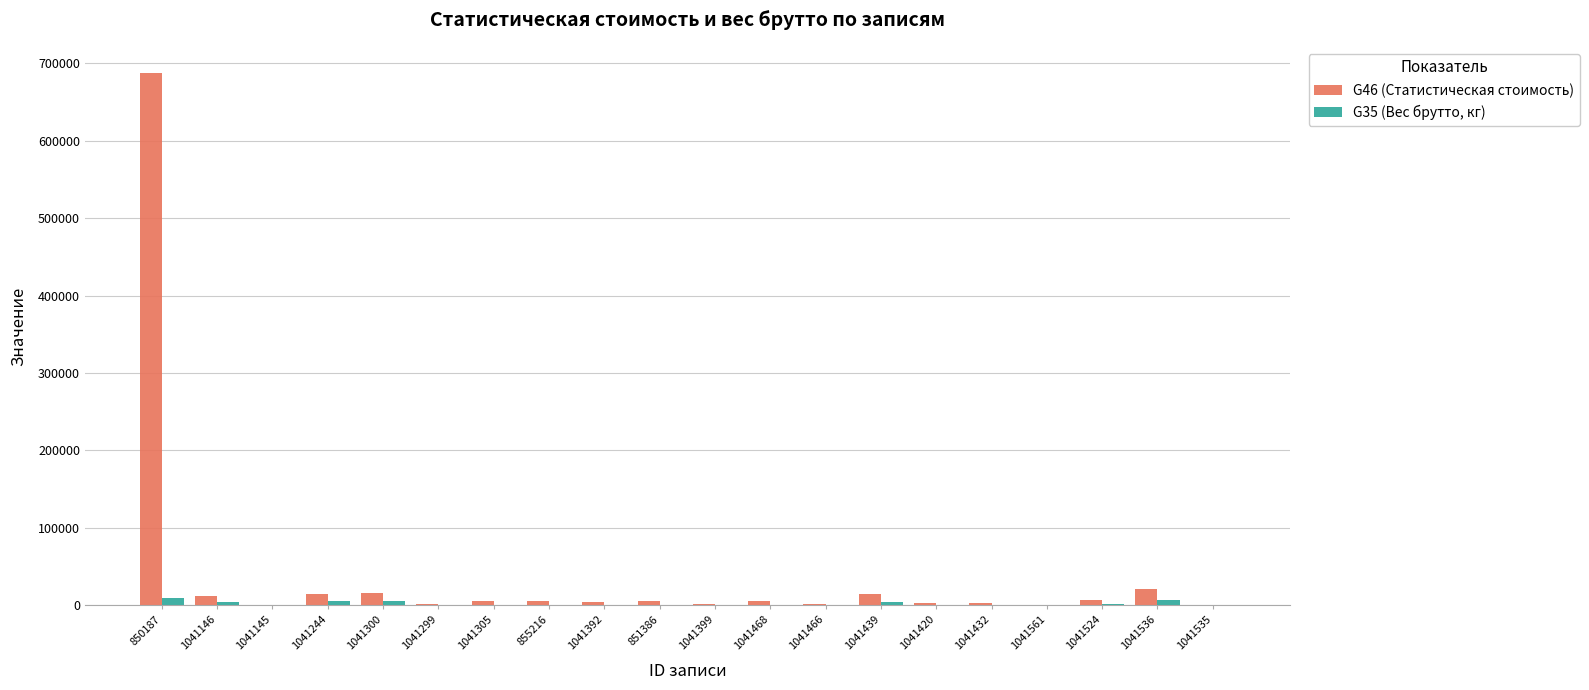

Which series has the largest total across all categories?

G46 (Статистическая стоимость)